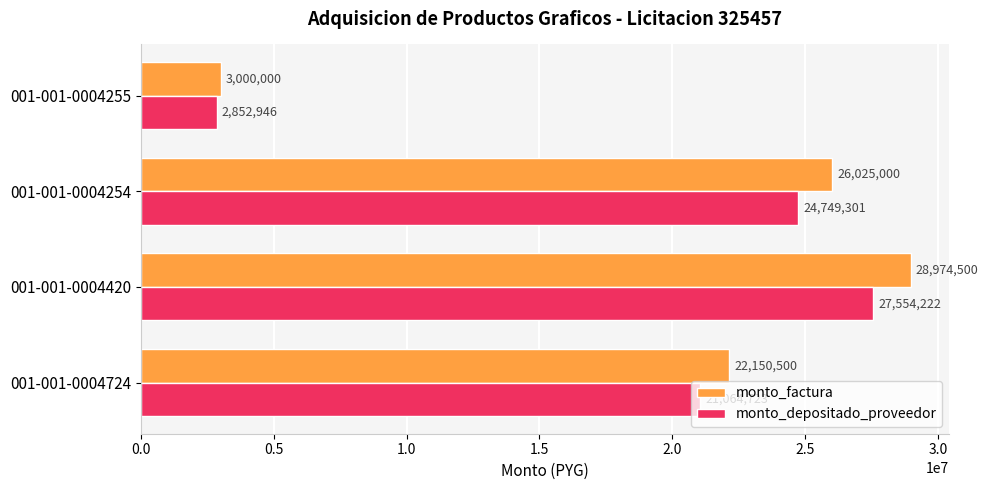

What is the sum of all monto_factura values?

80150000